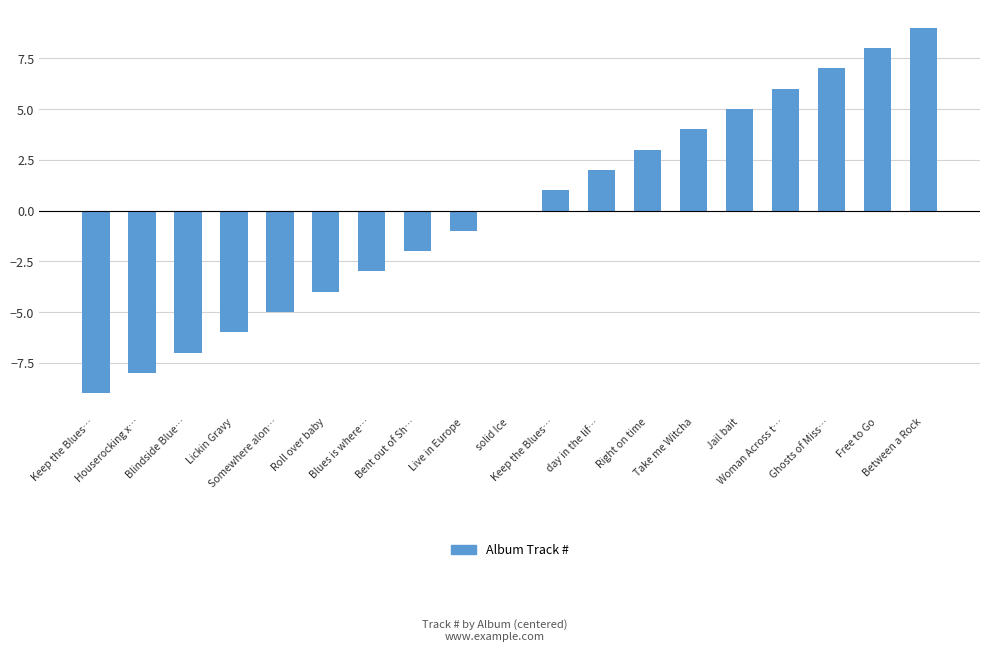

What is the difference between the second highest and second lowest values?

16